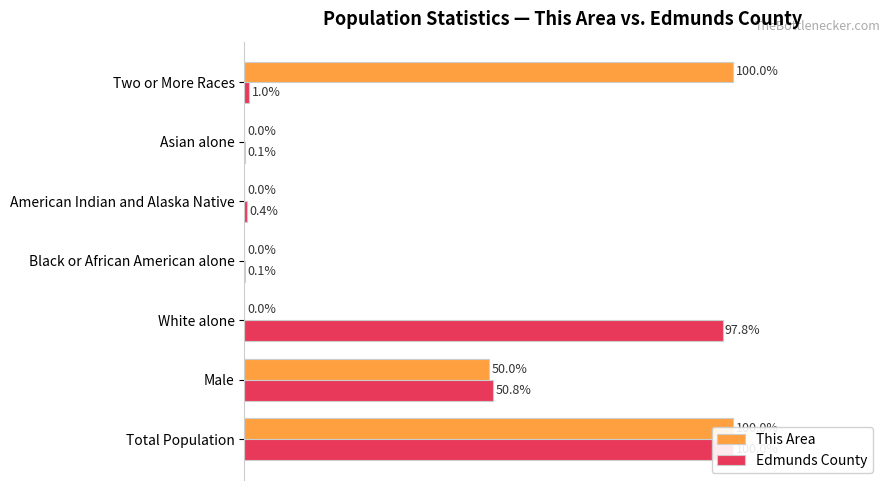

The value of This Area at White alone is -46.5. True or false?

False